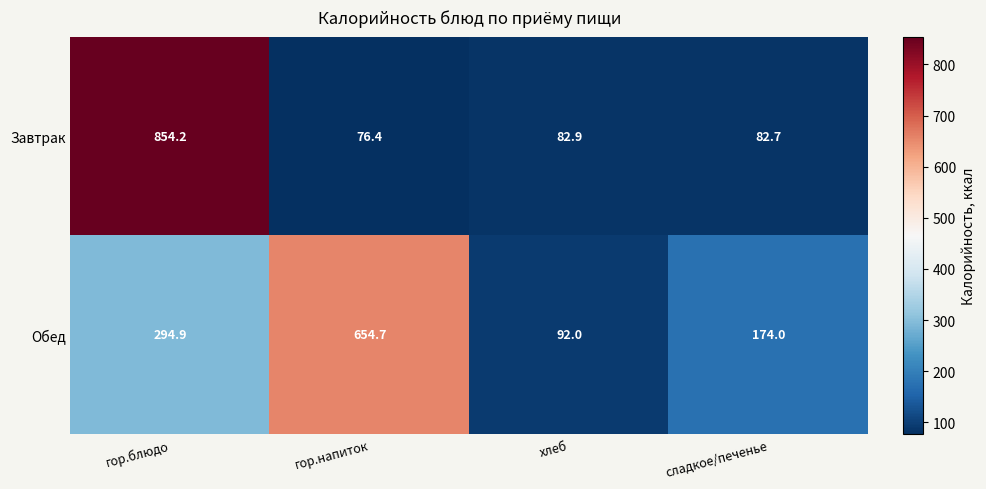

What is the difference between the second highest and second lowest values in the Обед series?

120.9